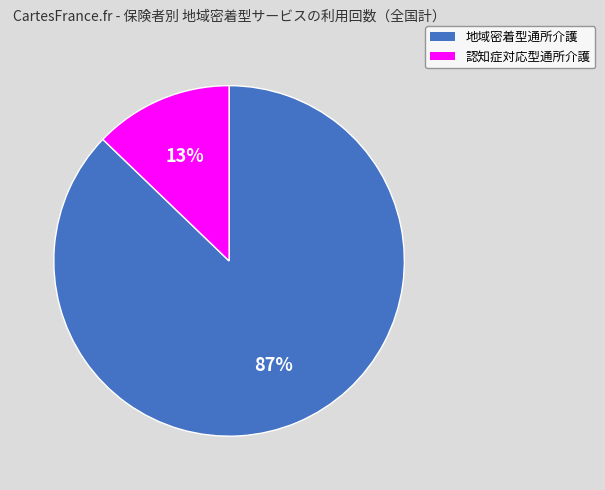

Rank the categories by value from highest to lowest.

地域密着型通所介護, 認知症対応型通所介護